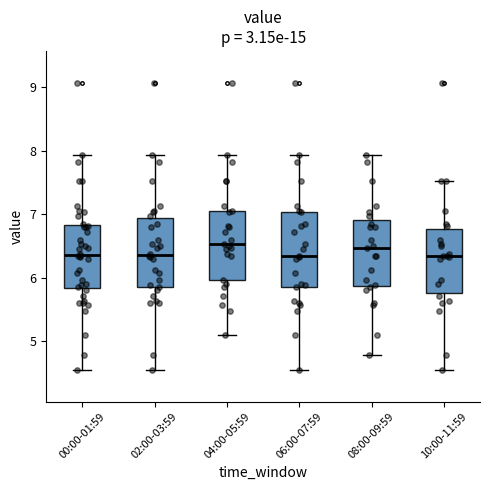

Where is the lower edge of the box for 10:00-11:59 on the y-axis? The values are not printed on the chart, so give them approximately, as read against the axis.

5.8